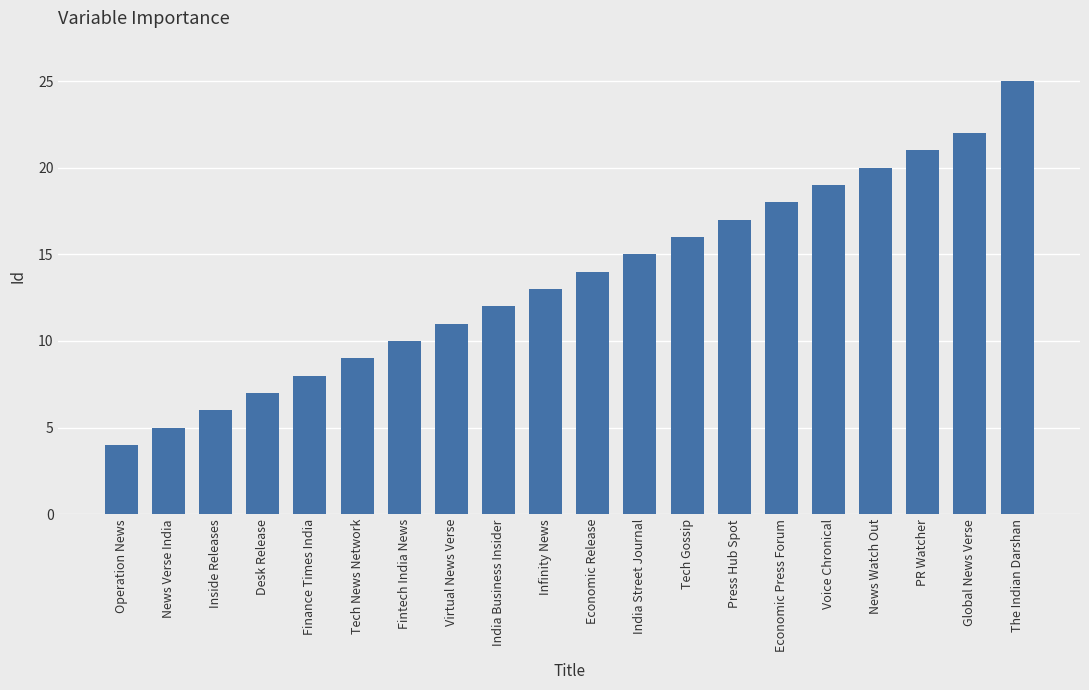

What is the average value?

14